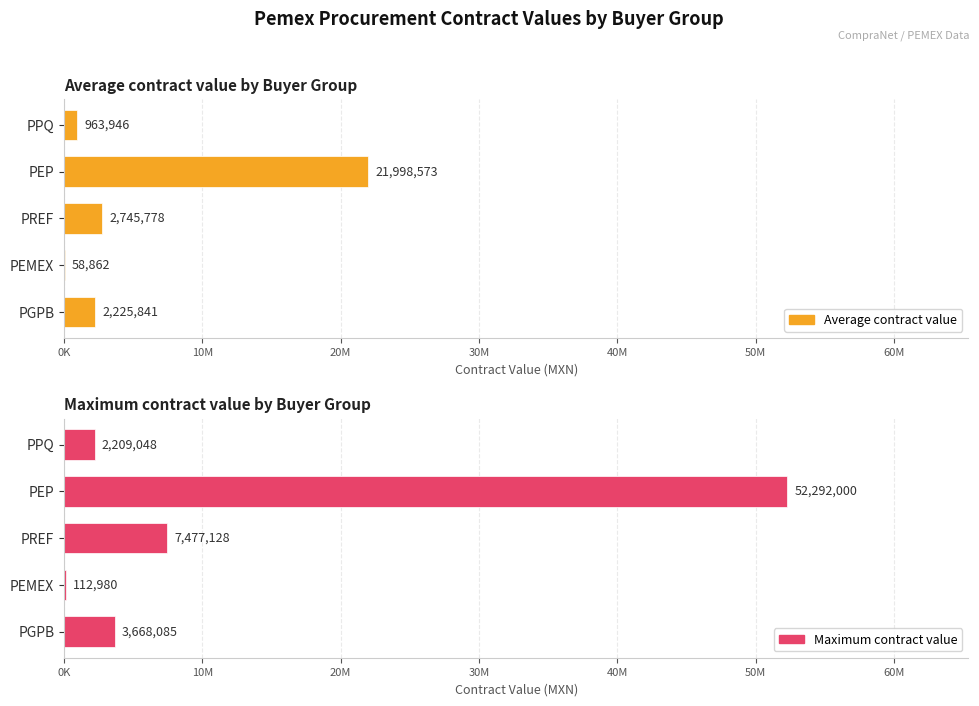

What is the minimum value shown in the chart?

58862